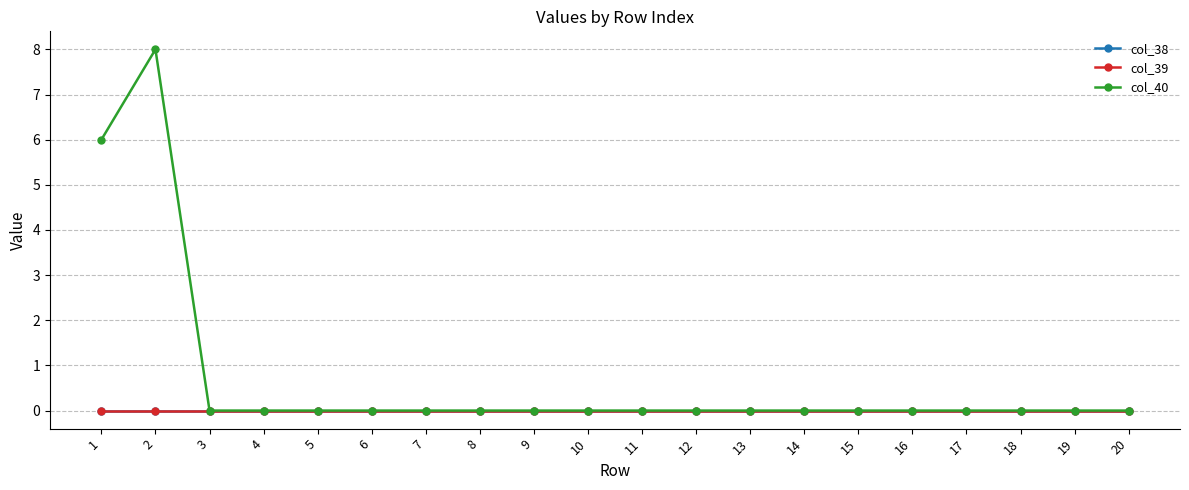

Is the value of col_39 at 15 greater than the value of col_38 at 19?

No